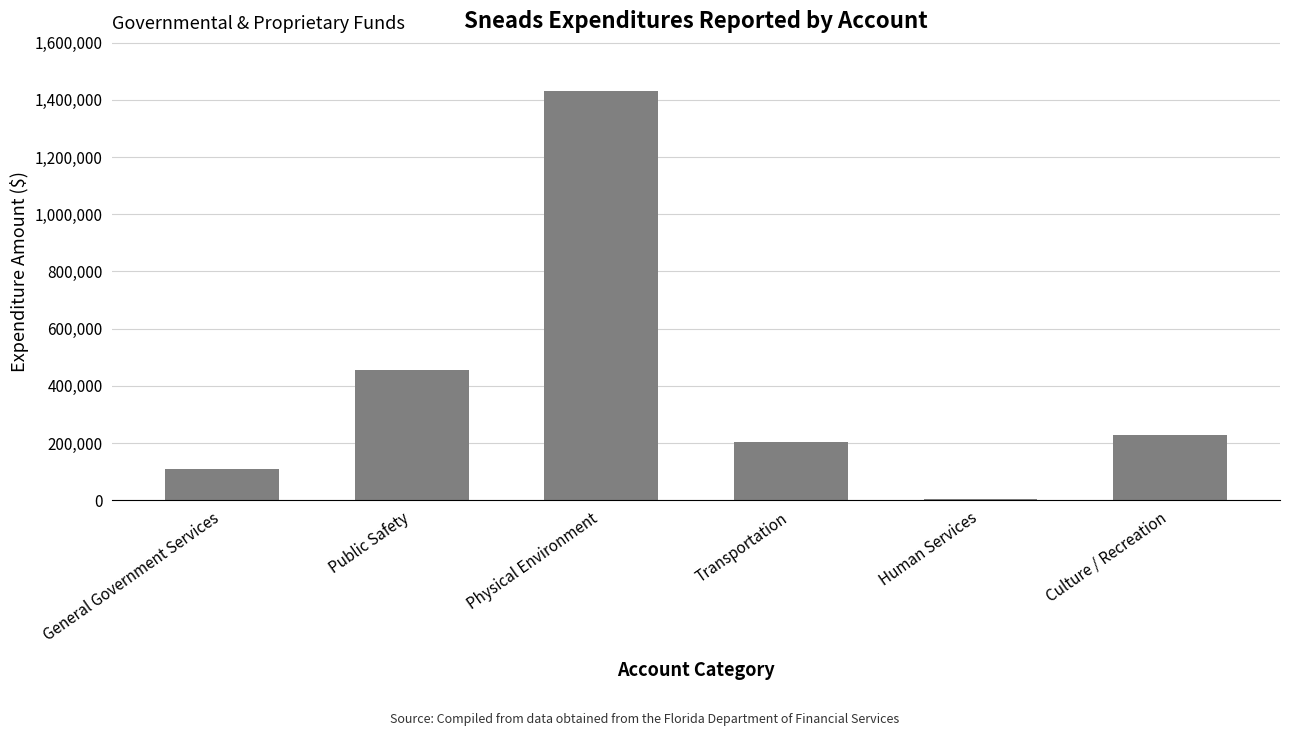

Read the value at Physical Environment, to the nearest 50.

1430850